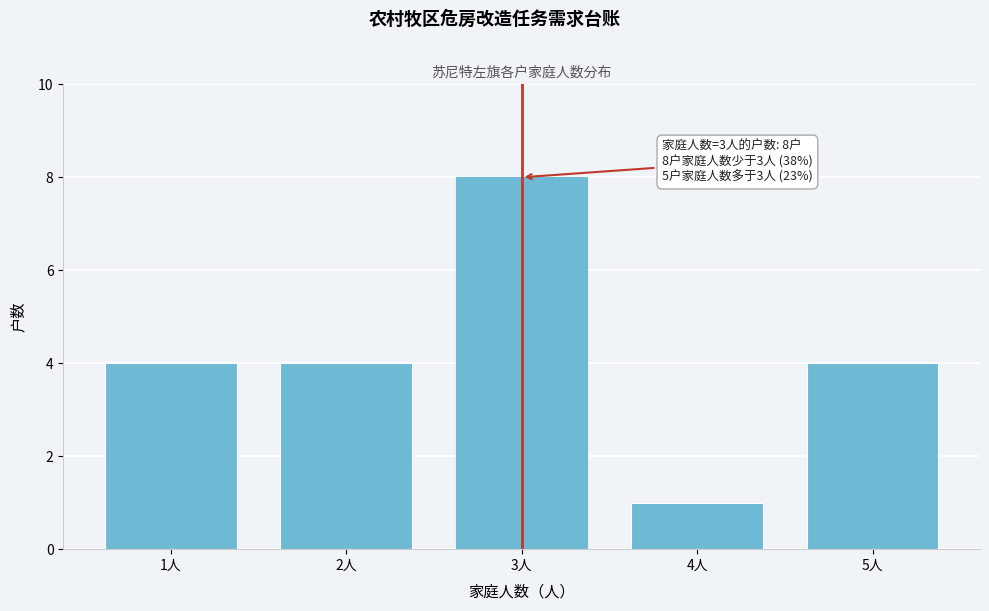

Reading right to left, list all the values displayed in this chart.

4	1	8	4	4